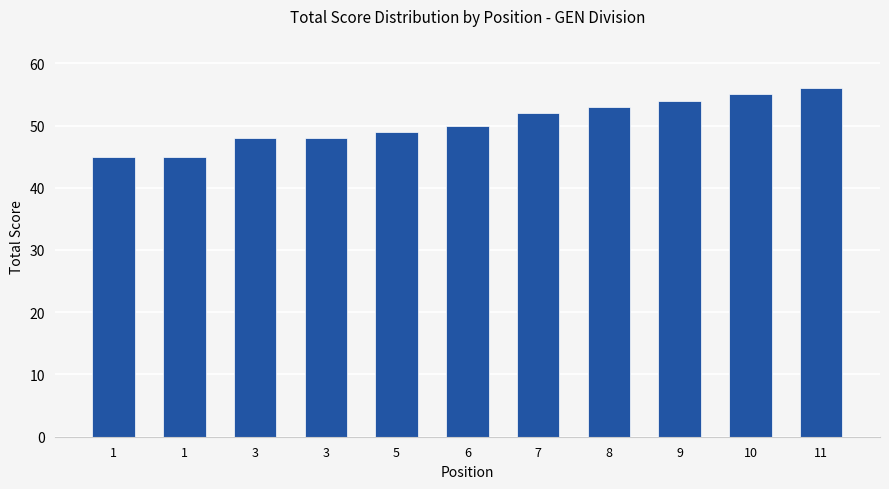

What is the change in value from 7 to 9?

+2